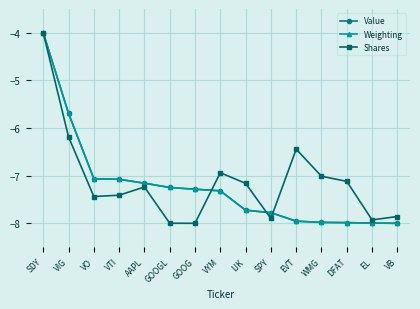

The value of Shares at EL is -7.9. True or false?

True